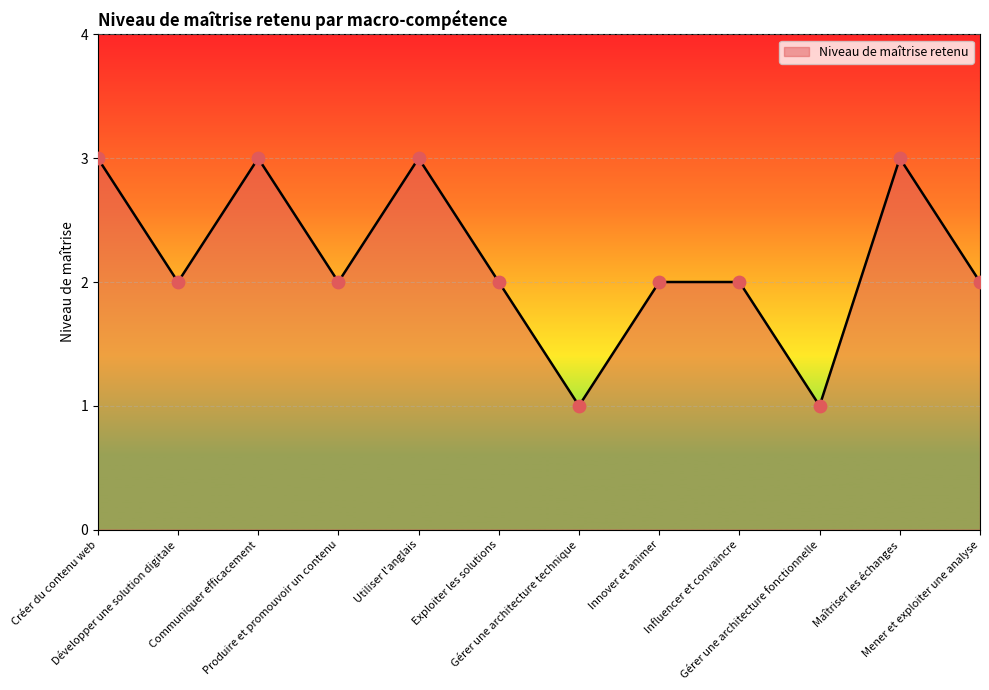

Approximately how many times larger is the value at Produire et promouvoir un contenu compared to Gérer une architecture fonctionnelle?

2.0